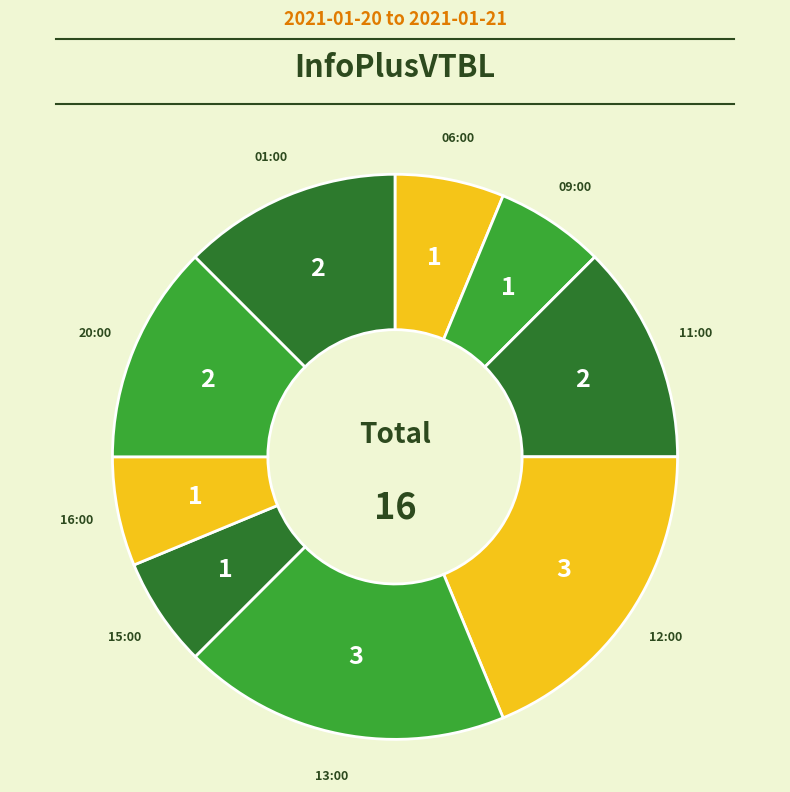

How many slices are in this pie chart?

9